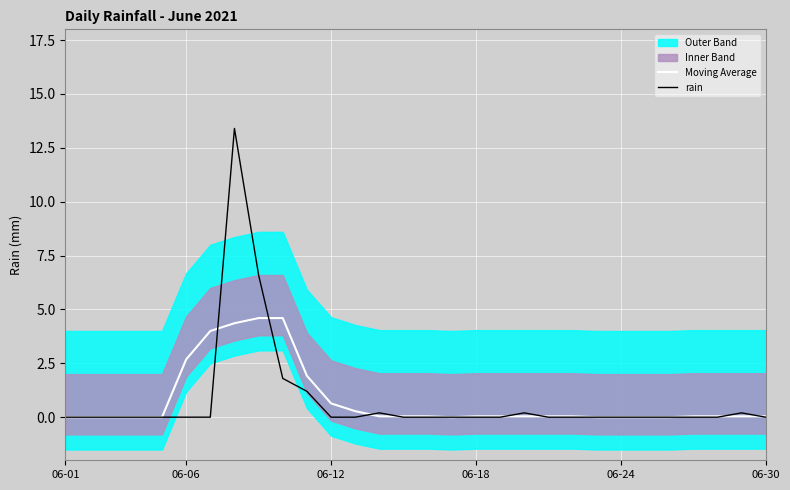

At how many categories does at least one series exceed 12?

1